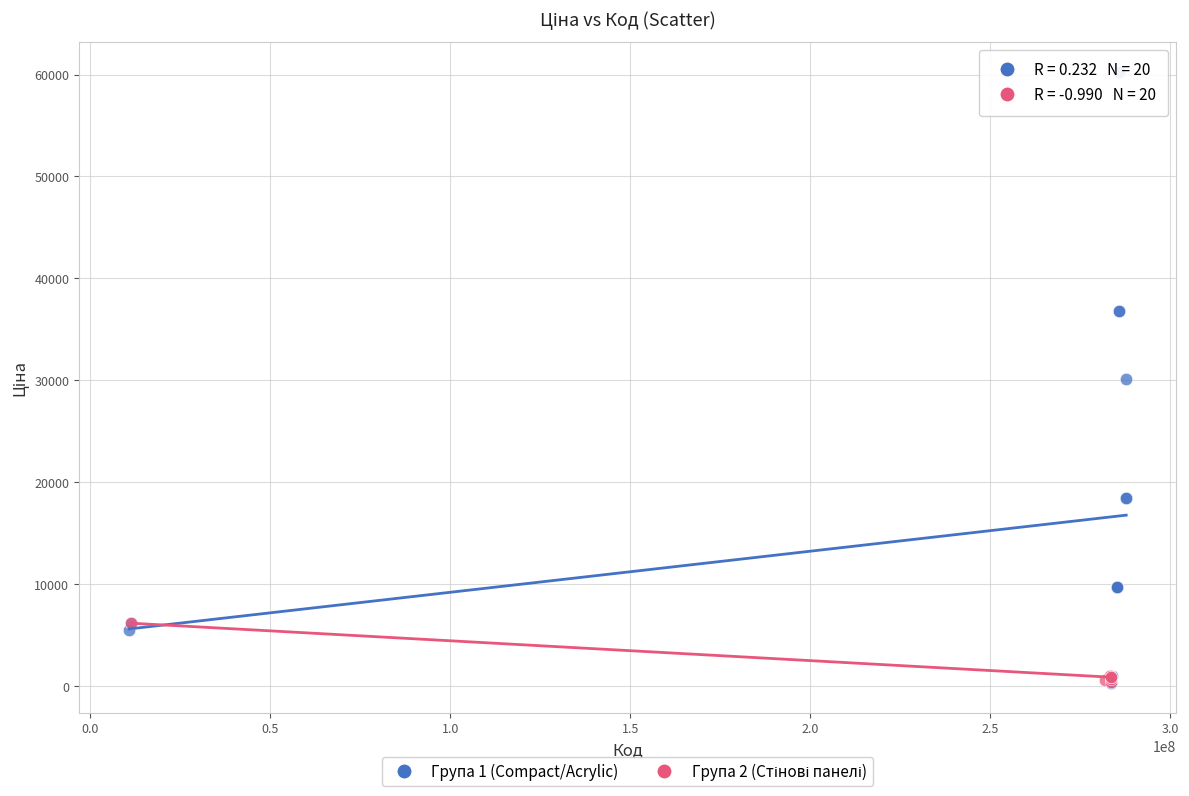

Which series has the largest Y range (max minus min)?

Група 1 (Compact/Acrylic)